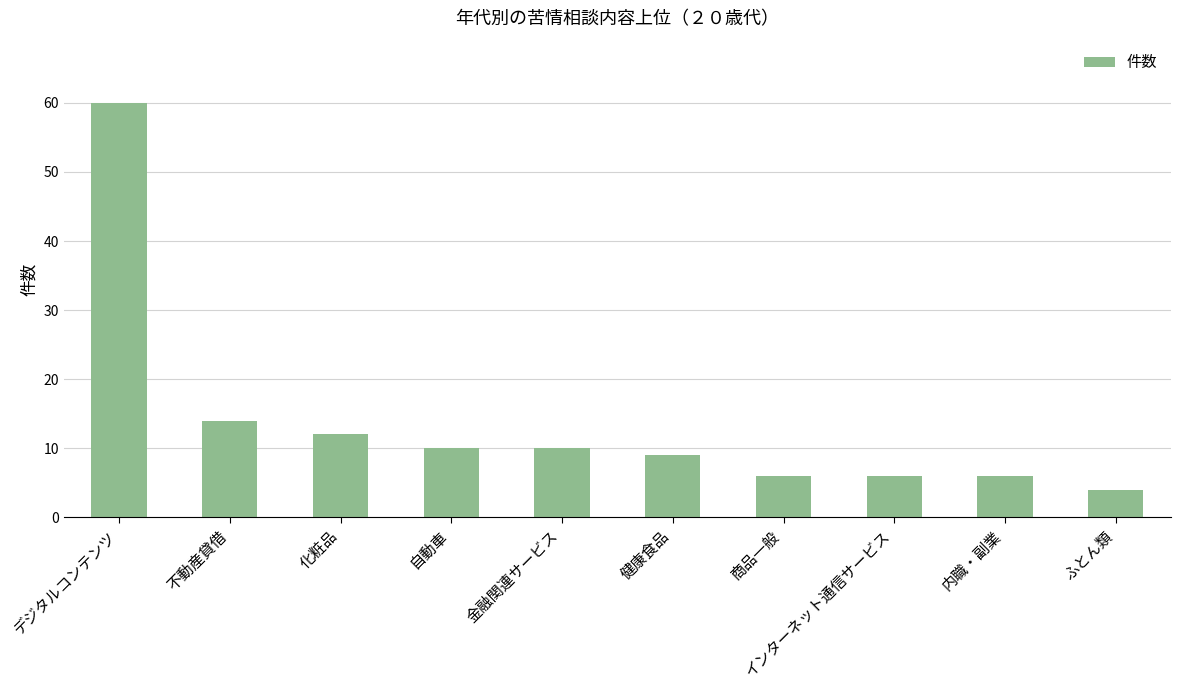

Are the bars grouped side by side (vs. stacked)?

No